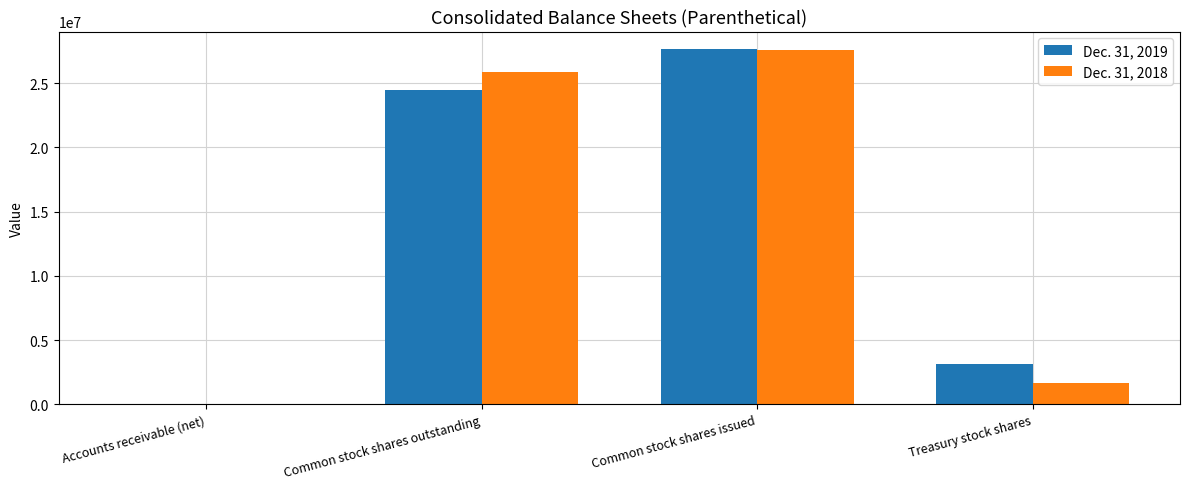

Which category has the highest value across all series?

Common stock shares issued